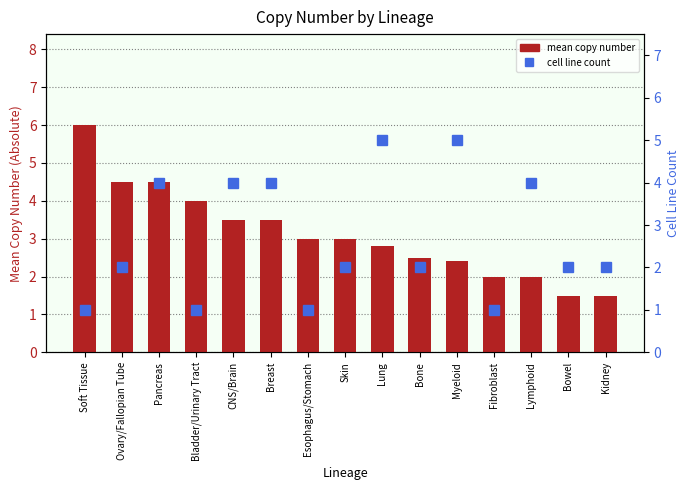

Reading left to right, what are all the values shown in this chart?

mean copy number: Soft Tissue=6.0	Ovary/Fallopian Tube=4.5	Pancreas=4.5	Bladder/Urinary Tract=4.0	CNS/Brain=3.5	Breast=3.5	Esophagus/Stomach=3.0	Skin=3.0	Lung=2.8	Bone=2.5	Myeloid=2.4	Fibroblast=2.0	Lymphoid=2.0	Bowel=1.5	Kidney=1.5
cell line count: Soft Tissue=1.0	Ovary/Fallopian Tube=2.0	Pancreas=4.0	Bladder/Urinary Tract=1.0	CNS/Brain=4.0	Breast=4.0	Esophagus/Stomach=1.0	Skin=2.0	Lung=5.0	Bone=2.0	Myeloid=5.0	Fibroblast=1.0	Lymphoid=4.0	Bowel=2.0	Kidney=2.0